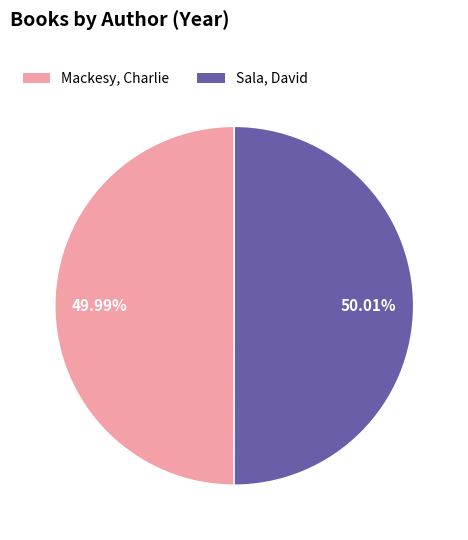

Is there any slice that represents more than half of the pie?

Yes